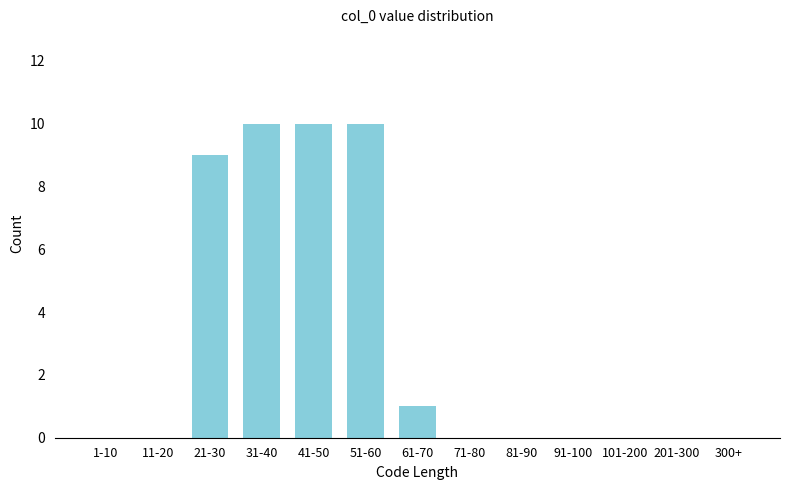

Reading left to right, extract all data points from this chart.

1-10=0	11-20=0	21-30=9	31-40=10	41-50=10	51-60=10	61-70=1	71-80=0	81-90=0	91-100=0	101-200=0	201-300=0	300+=0